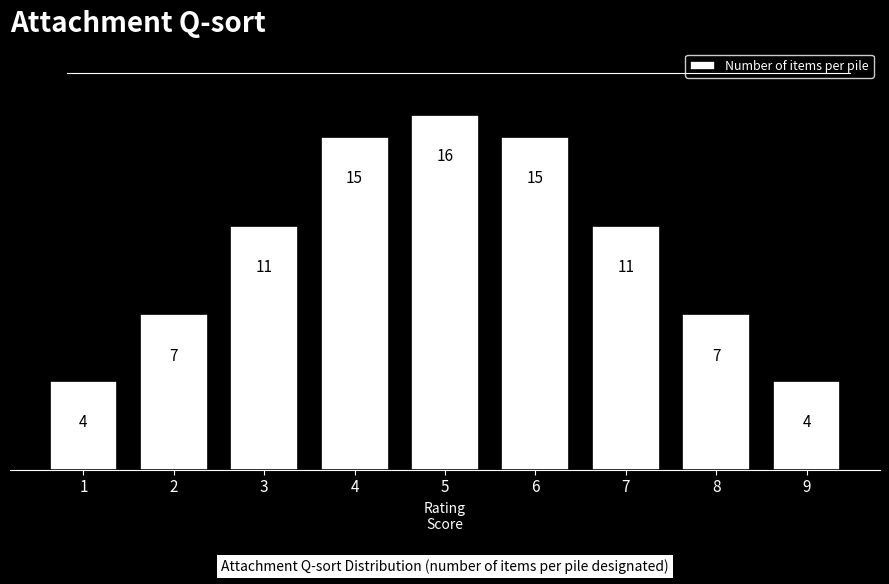

Reading left to right, extract all data points from this chart.

4	7	11	15	16	15	11	7	4